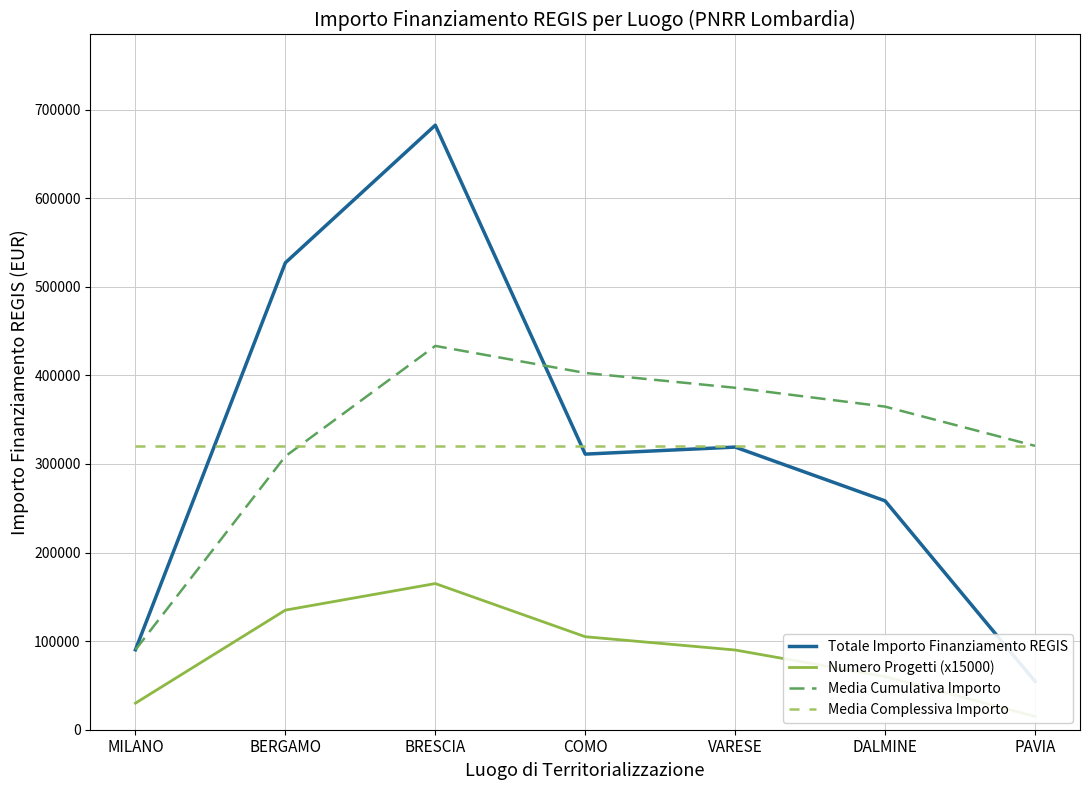

Which category has the highest value across all series?

BRESCIA